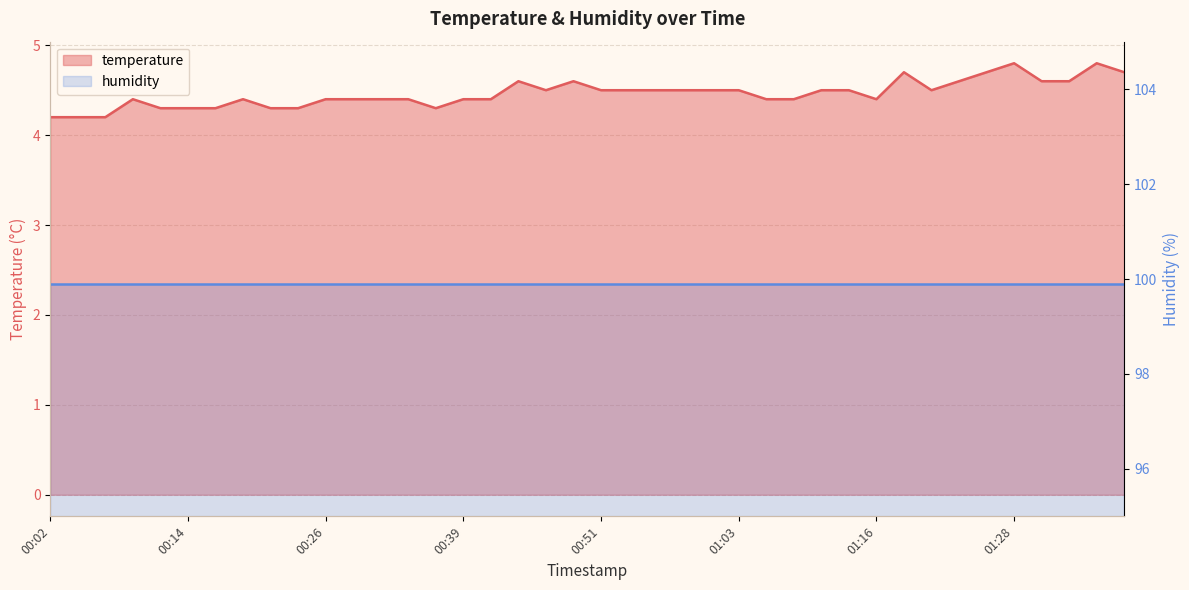

What is the value of the 11th point from the left?

4.4